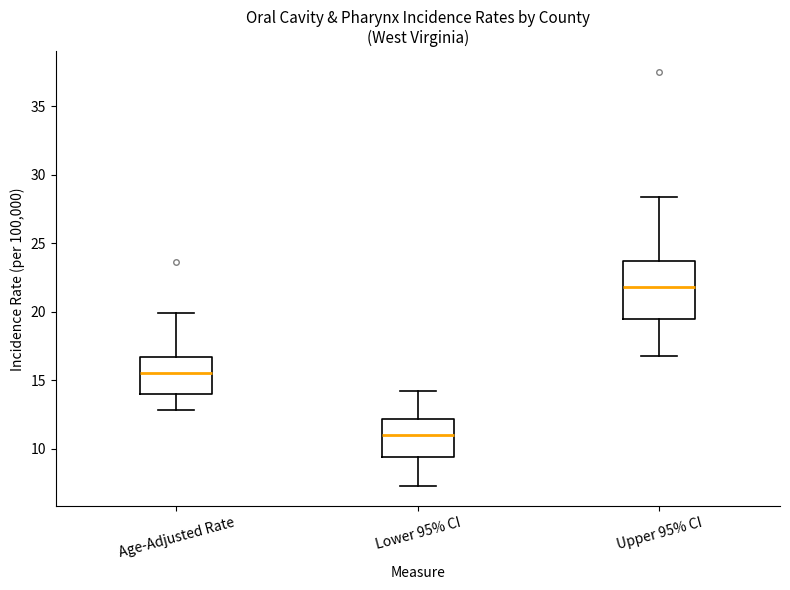

Reading left to right, transcribe this box plot: for each box, give where its median line is, the range the box spans, and where its two whiskers end, as read against the y-axis. The values are not printed on the chart, so give them approximately, as read against the axis.

Age-Adjusted Rate: median 15.5, box 14.0 to 16.5, whiskers 13.0 to 20.0
Lower 95% CI: median 11.0, box 9.5 to 12.0, whiskers 7.5 to 14.0
Upper 95% CI: median 22.0, box 19.5 to 23.5, whiskers 17.0 to 28.5